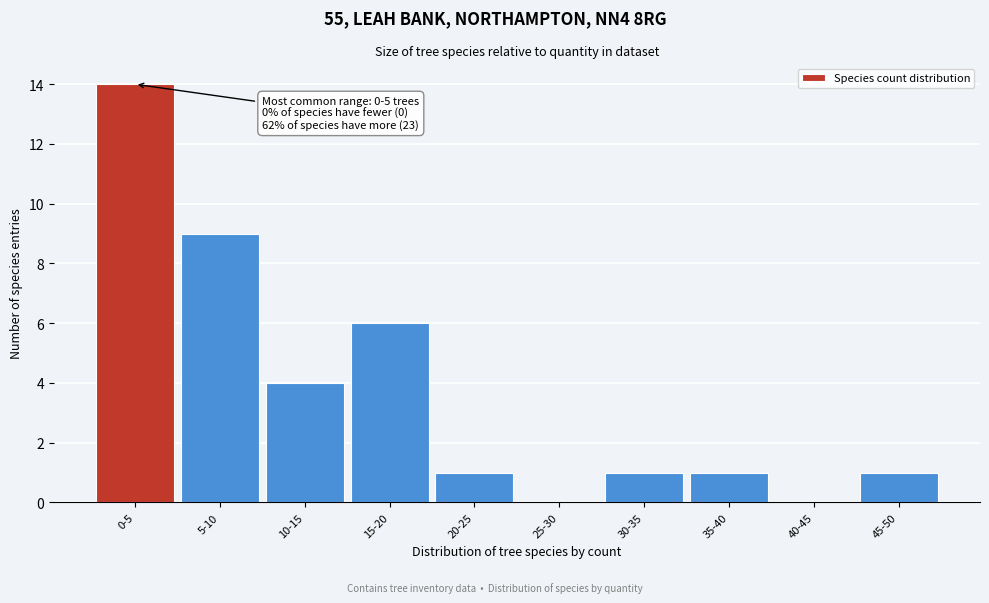

Reading left to right, extract all data points from this chart.

0-5=14	5-10=9	10-15=4	15-20=6	20-25=1	25-30=0	30-35=1	35-40=1	40-45=0	45-50=1